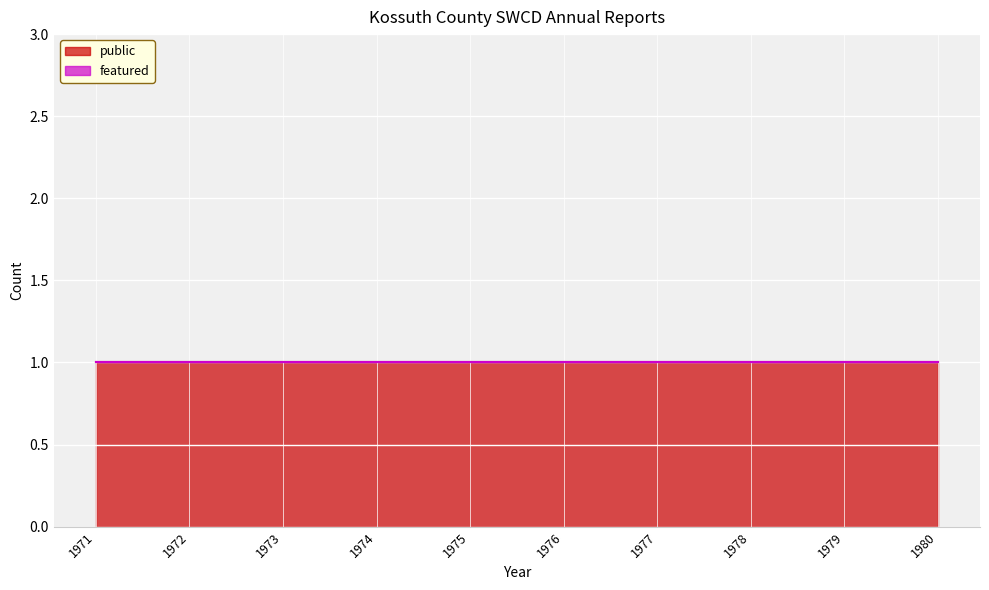

What is the total value across all series at 1976?

1